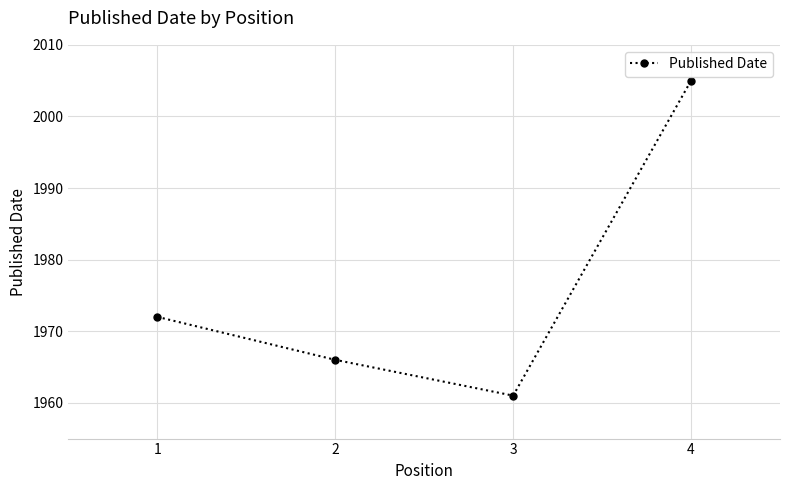

What is the average value?

1976